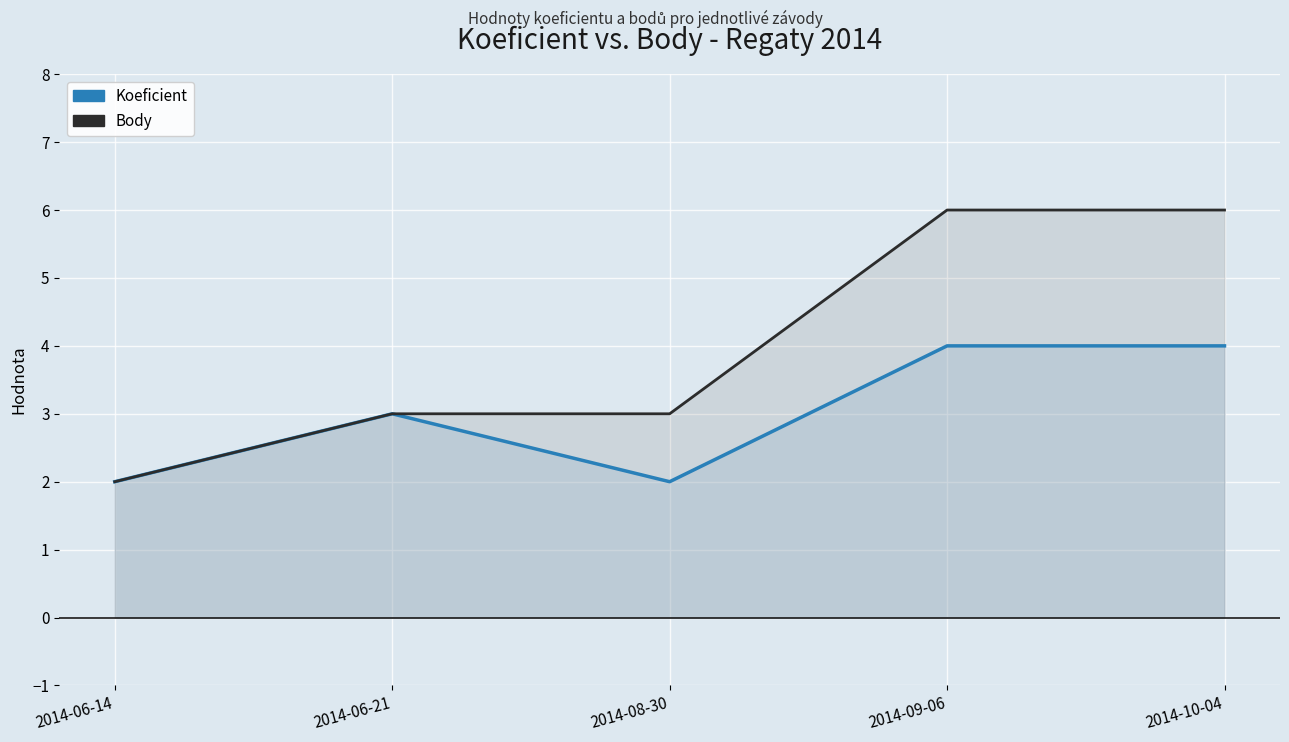

At which category does Koeficient reach its first local valley?

2014-08-30